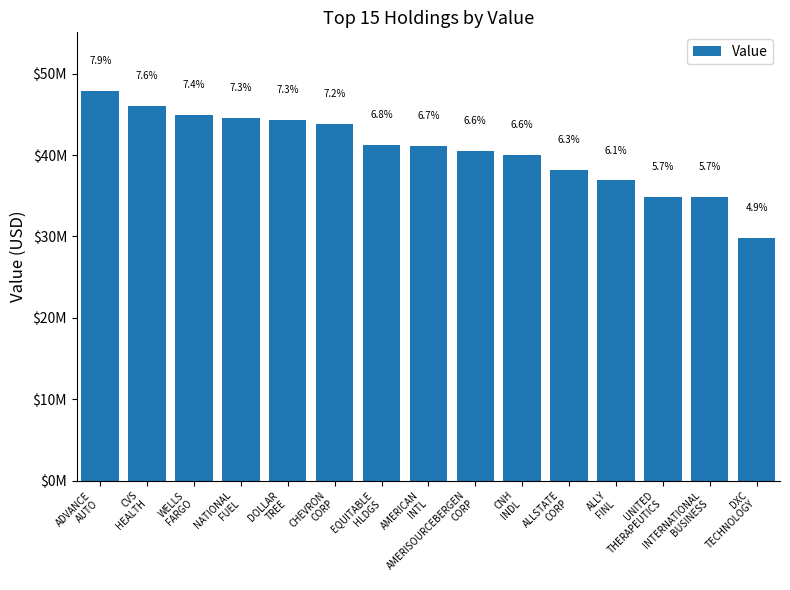

What is the ratio of the value at NATIONAL
FUEL to the value at WELLS
FARGO?

1.0